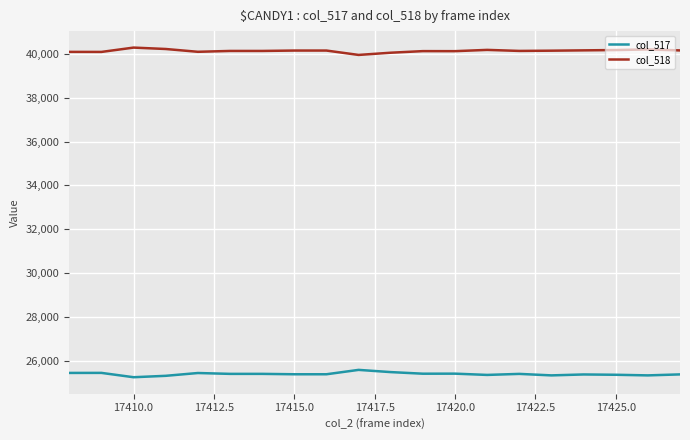

What are all the series names shown in the legend?

col_517, col_518